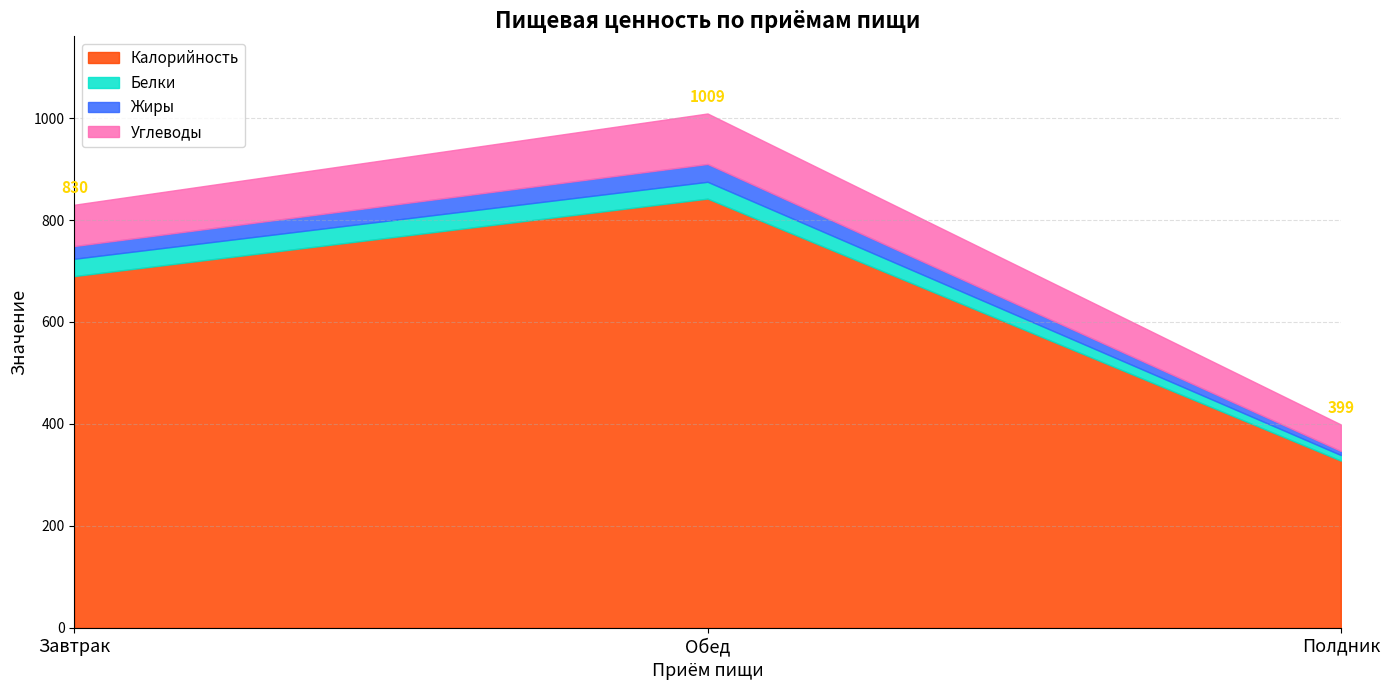

What is the difference between the maximum and minimum values in the Калорийность series?

514